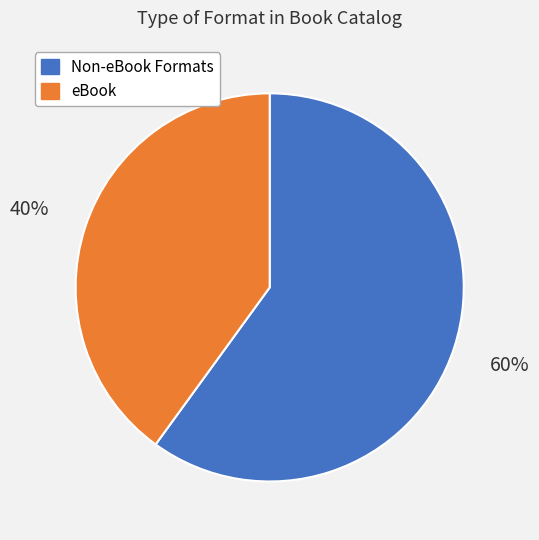

How many segments does this pie chart have?

2